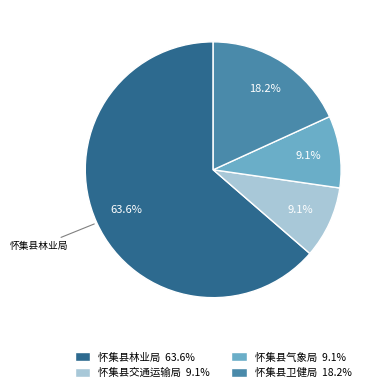

What percentage is NOT represented by 怀集县交通运输局?

90.9%